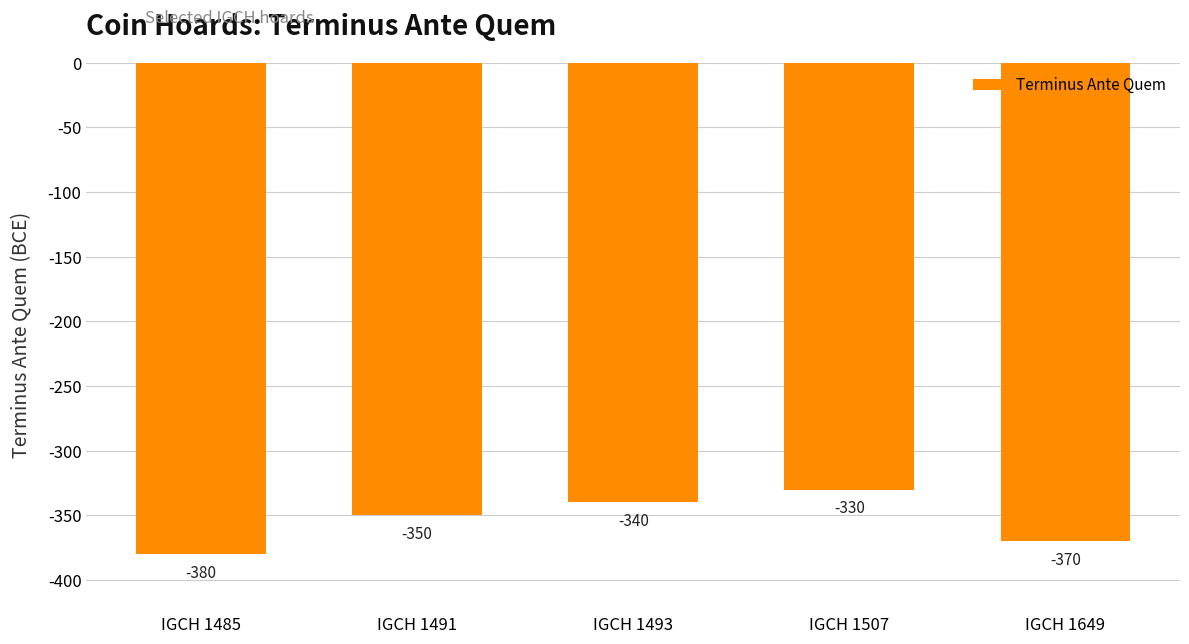

Does the chart contain stacked bars?

No